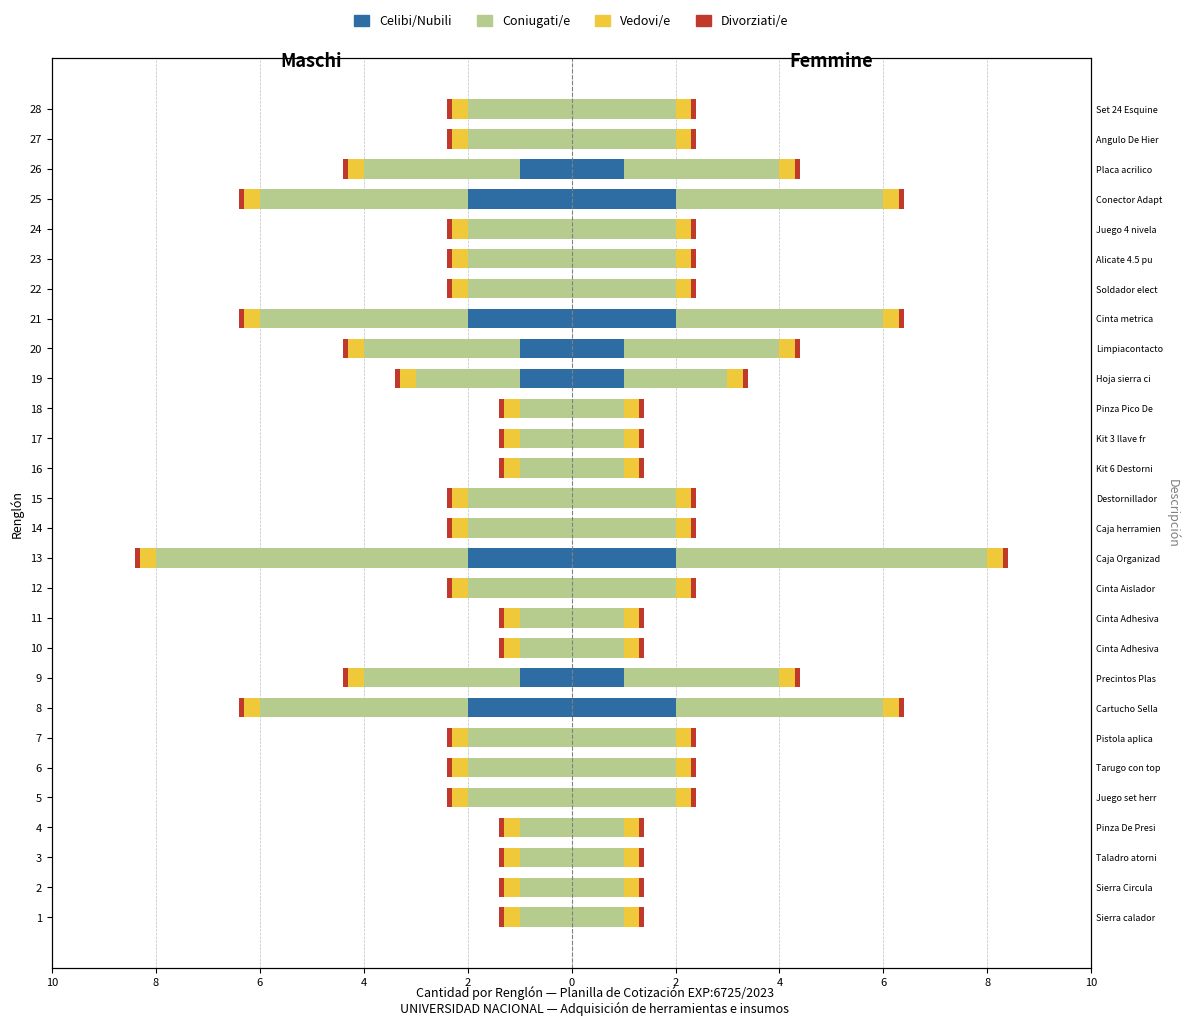

How many groups of bars are there?

28